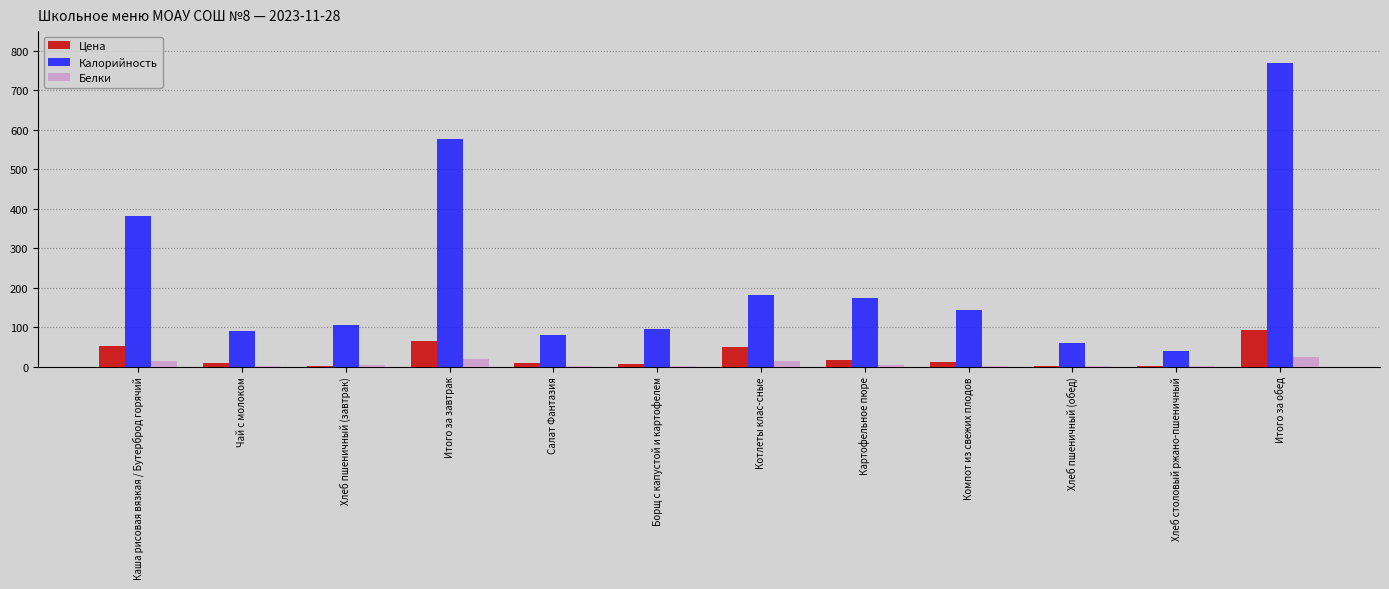

Is it true that Белки equals 1.8 at Борщ с капустой и картофелем?

True